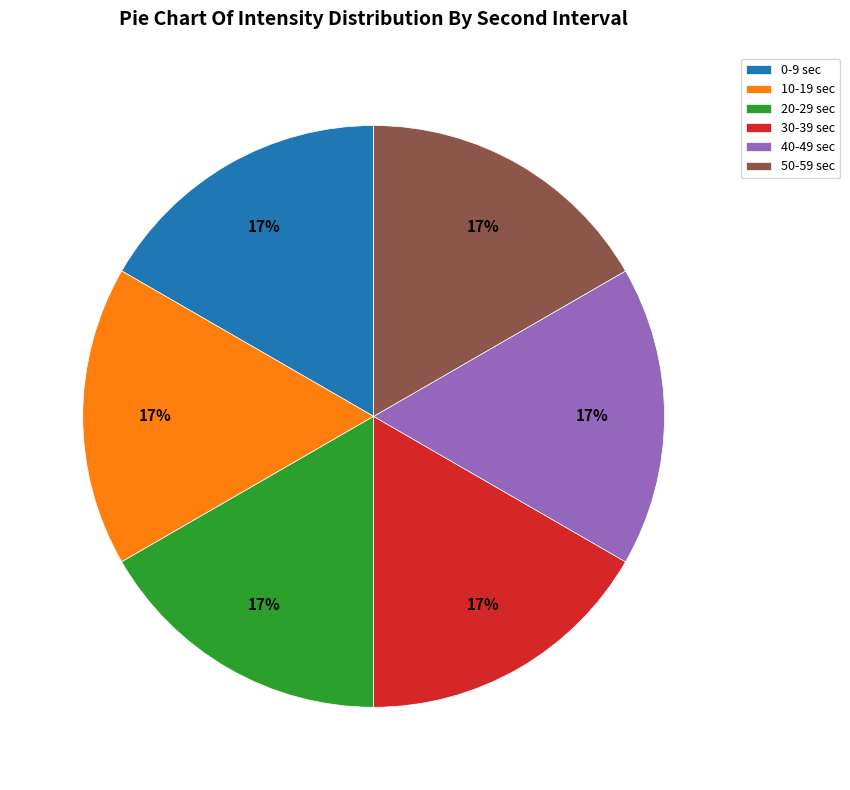

Does any single category account for the majority?

No